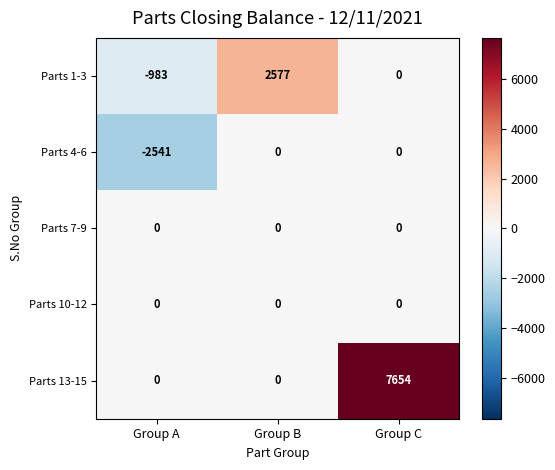

Between Group A and Group C, which series saw the biggest shift?

Parts 13-15